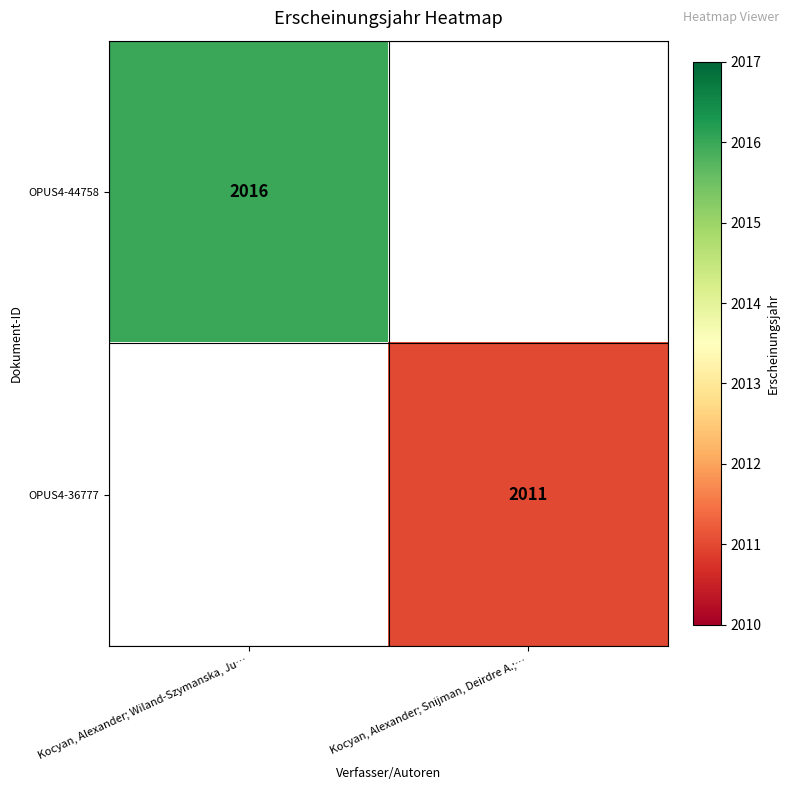

Is it true that OPUS4-36777 equals 2011 at Kocyan, Alexander; Snijman, Deirdre A.;…?

True